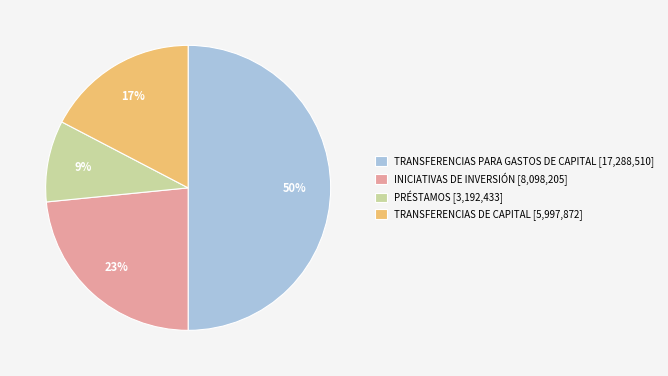

Which slice is the largest?

TRANSFERENCIAS PARA GASTOS DE CAPITAL